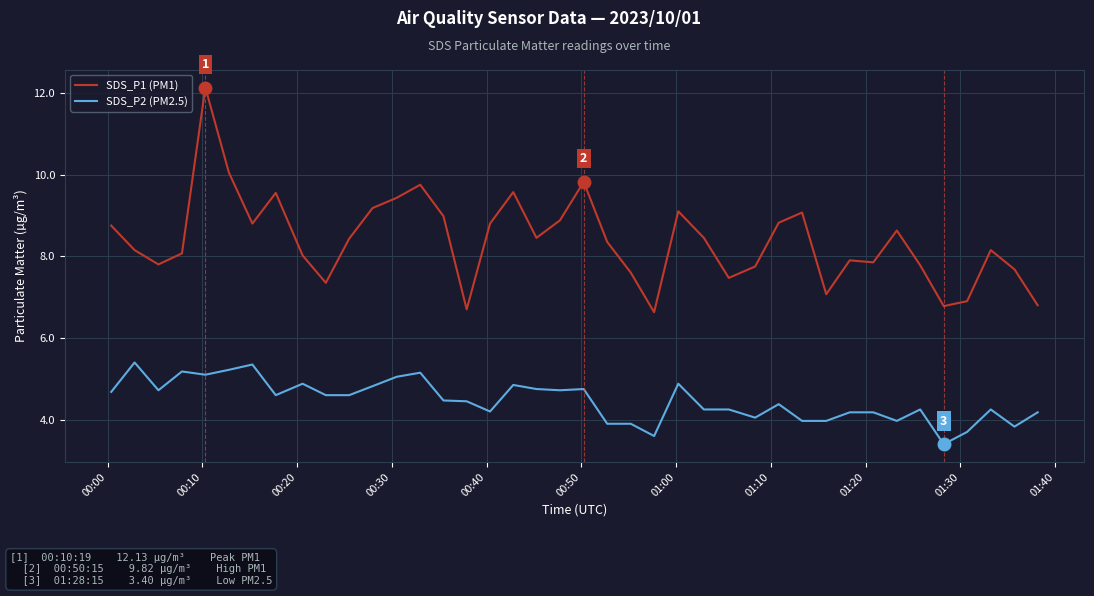

What is the difference between the maximum and minimum values in the SDS_P2 (PM2.5) series?

2.0